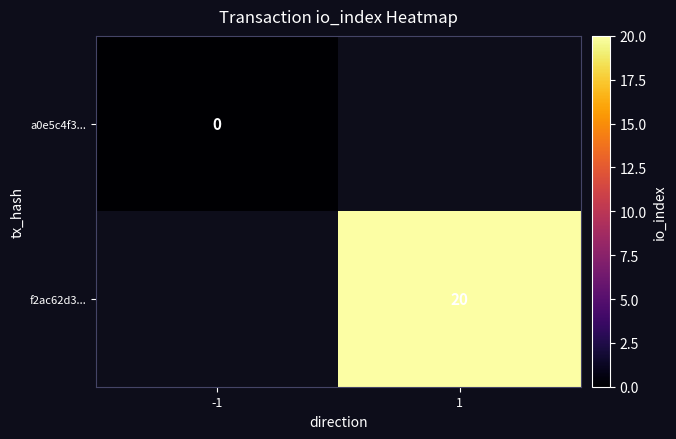

Is the value of f2ac62d3... at 1 greater than the value of a0e5c4f3... at -1?

Yes